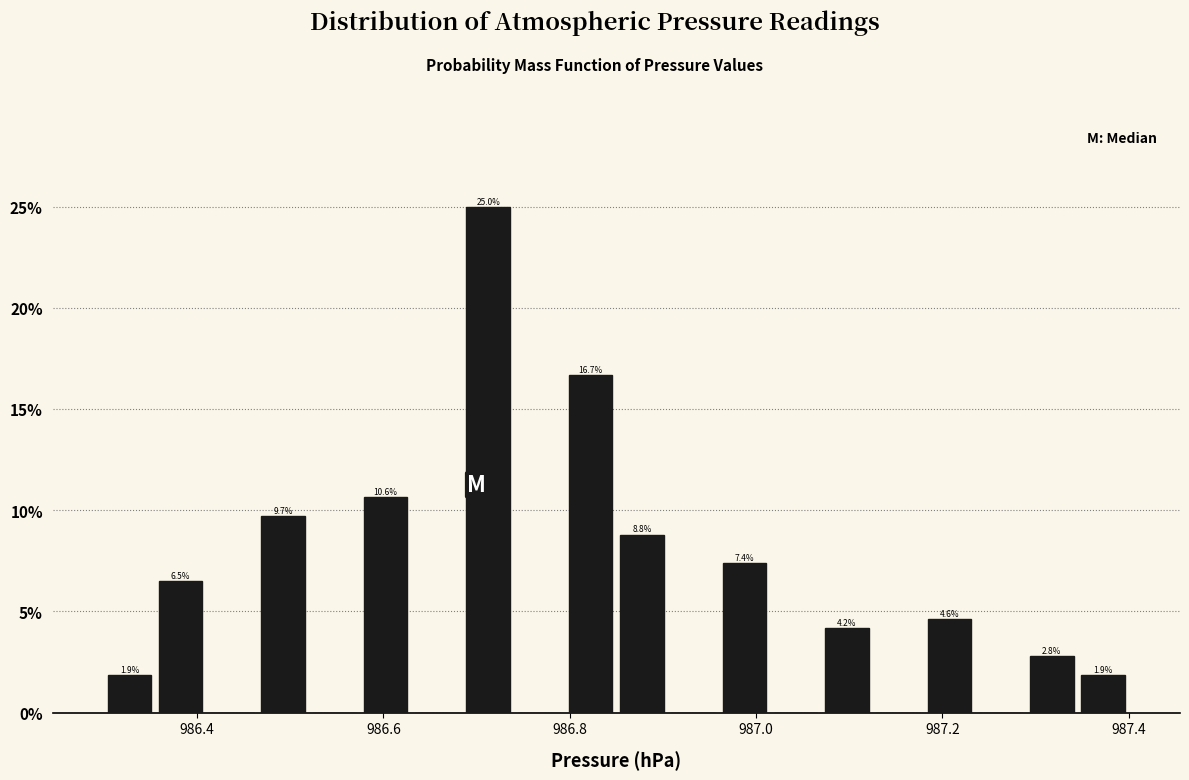

Around what value on the x-axis is the tallest bar? Give the approximate position of its centre, as read against the axis.

986.72